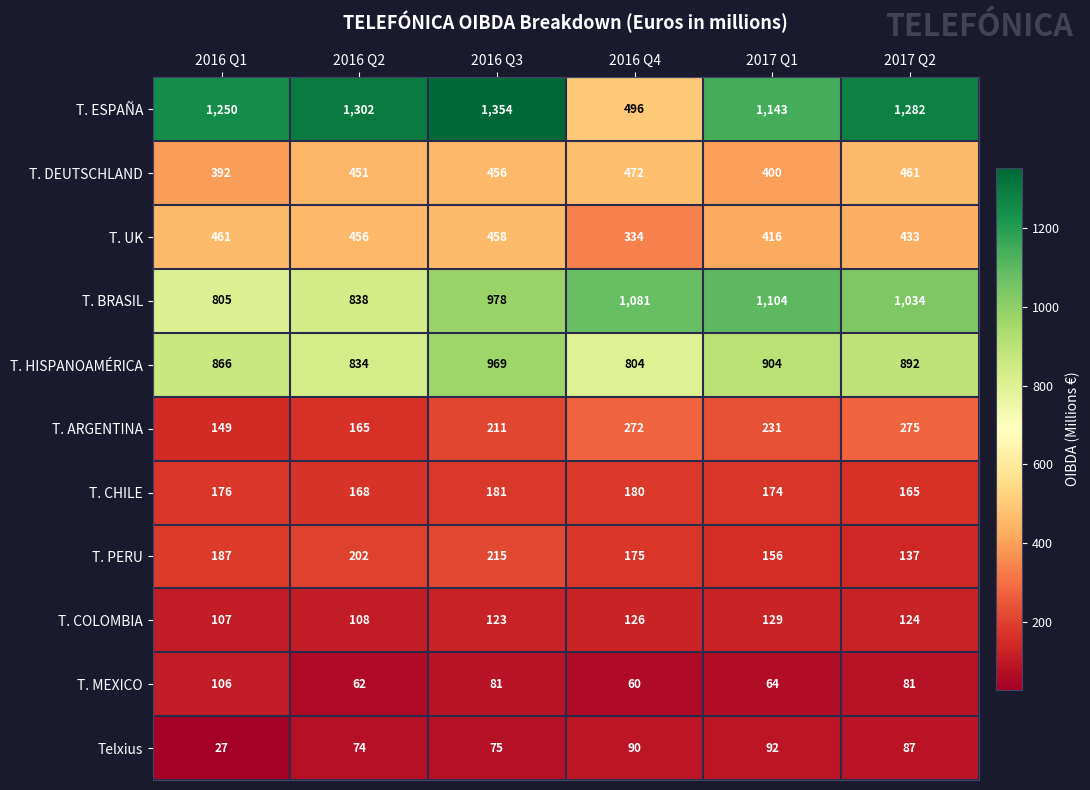

At which category does the chart reach its minimum across all series?

2016 Q1